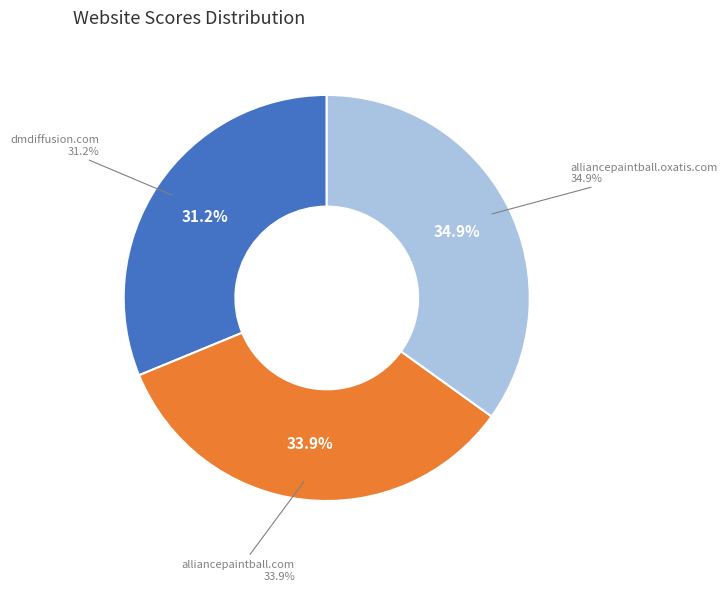

Between alliancepaintball.com and dmdiffusion.com, which is larger?

alliancepaintball.com